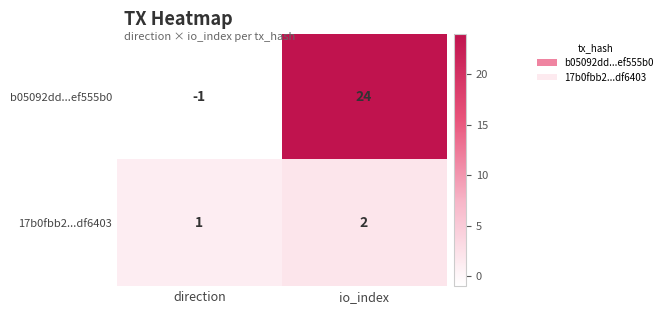

What is the average value of the b05092dd...ef555b0 series?

12